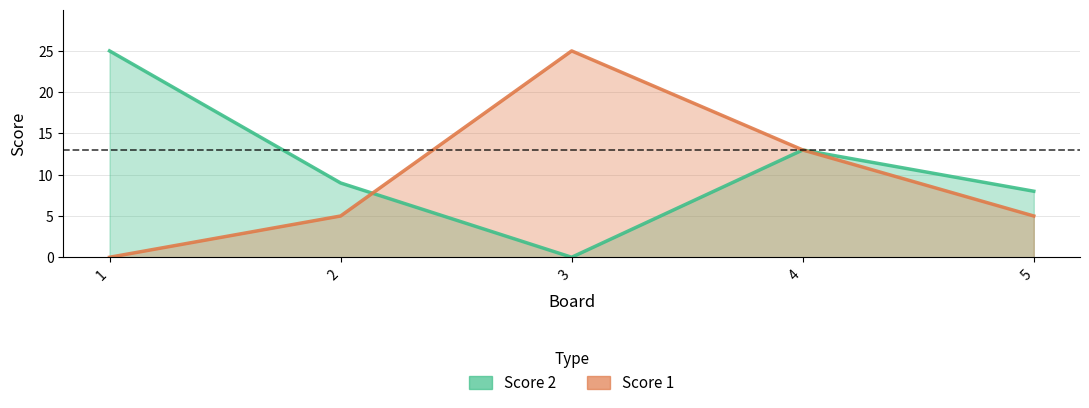

How many lines are shown in the chart?

2